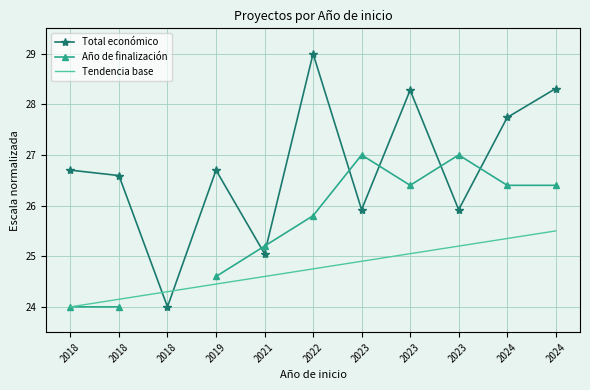

What is the difference between the maximum and minimum values in the Año de finalización series?

3.0